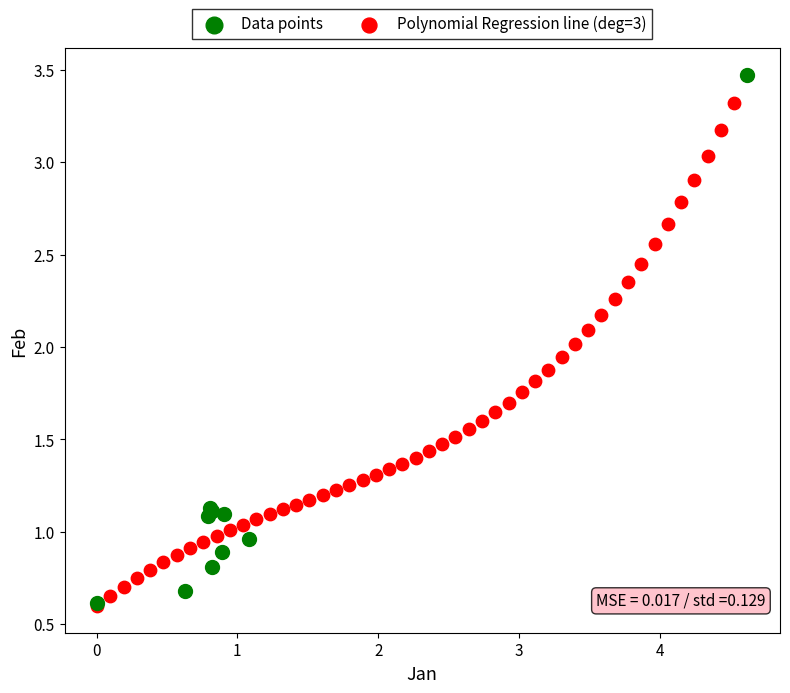

What are all the series names shown in the legend?

Data points, Polynomial Regression line (deg=3)